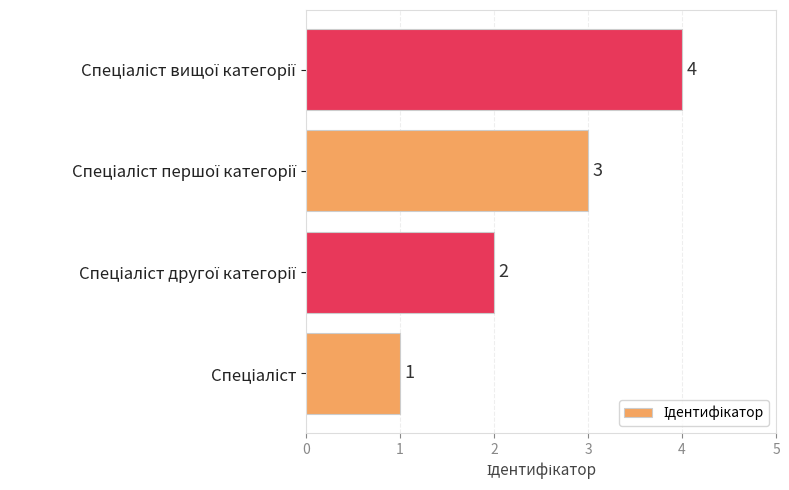

Are the bars horizontal?

Yes